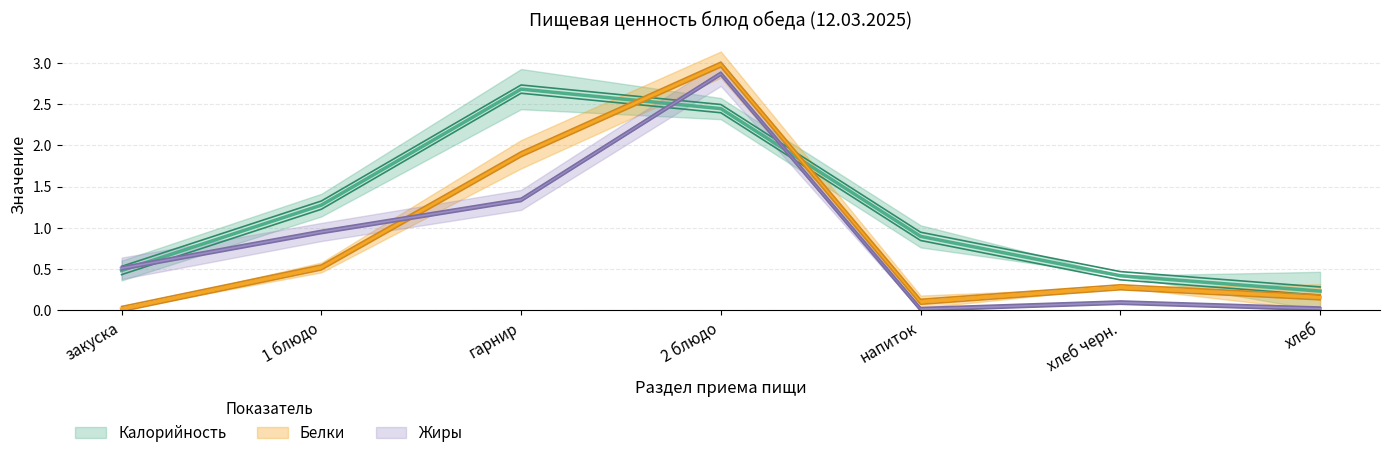

Rank the series at напиток from lowest to highest value.

Жиры 5-11, Жиры 1-4, Белки 5-11, Белки 1-4, Калорийность 1-4, Калорийность 5-11